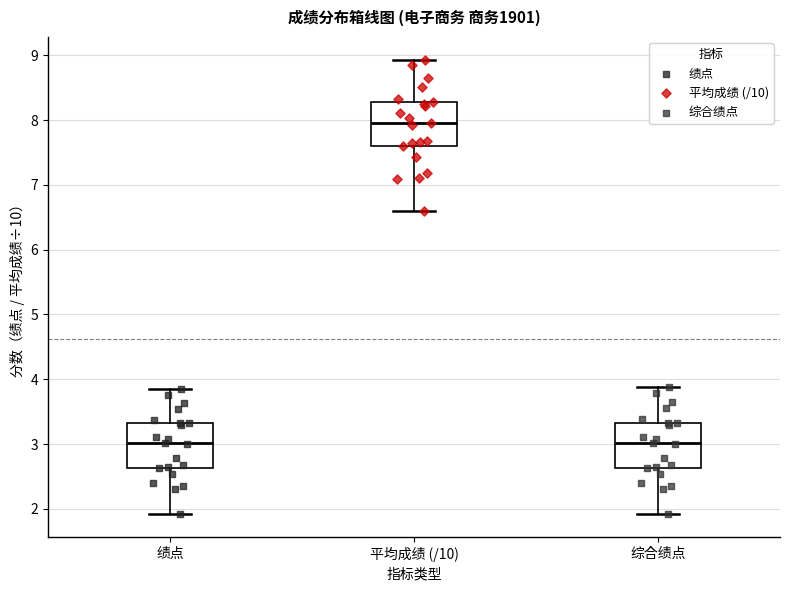

Which box has the highest median line?

平均成绩 (/10)